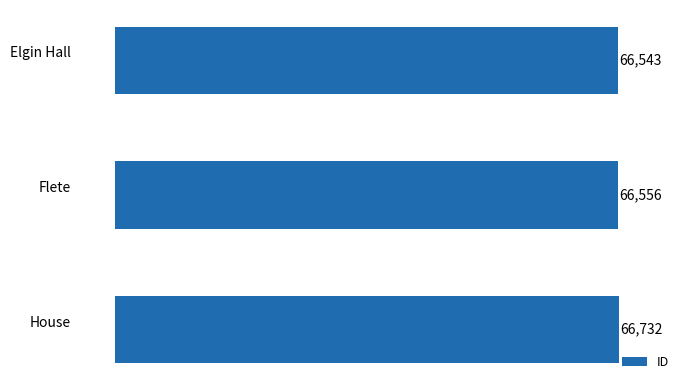

How many bars are there in total?

3